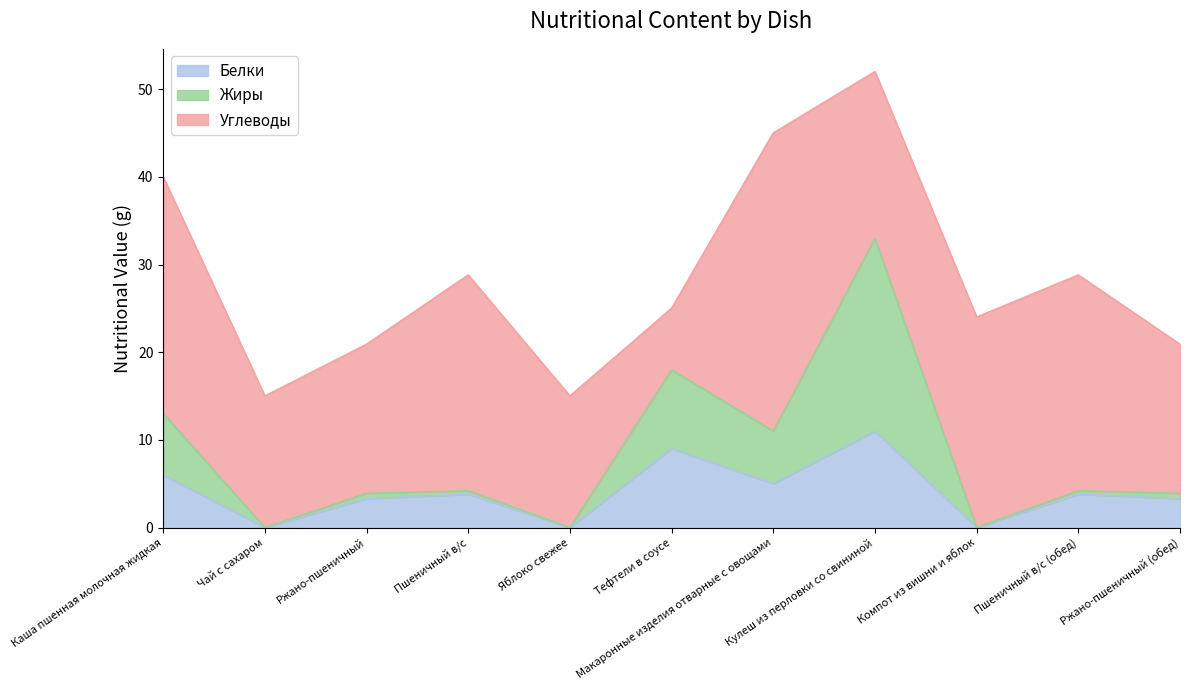

How many lines are shown in the chart?

3